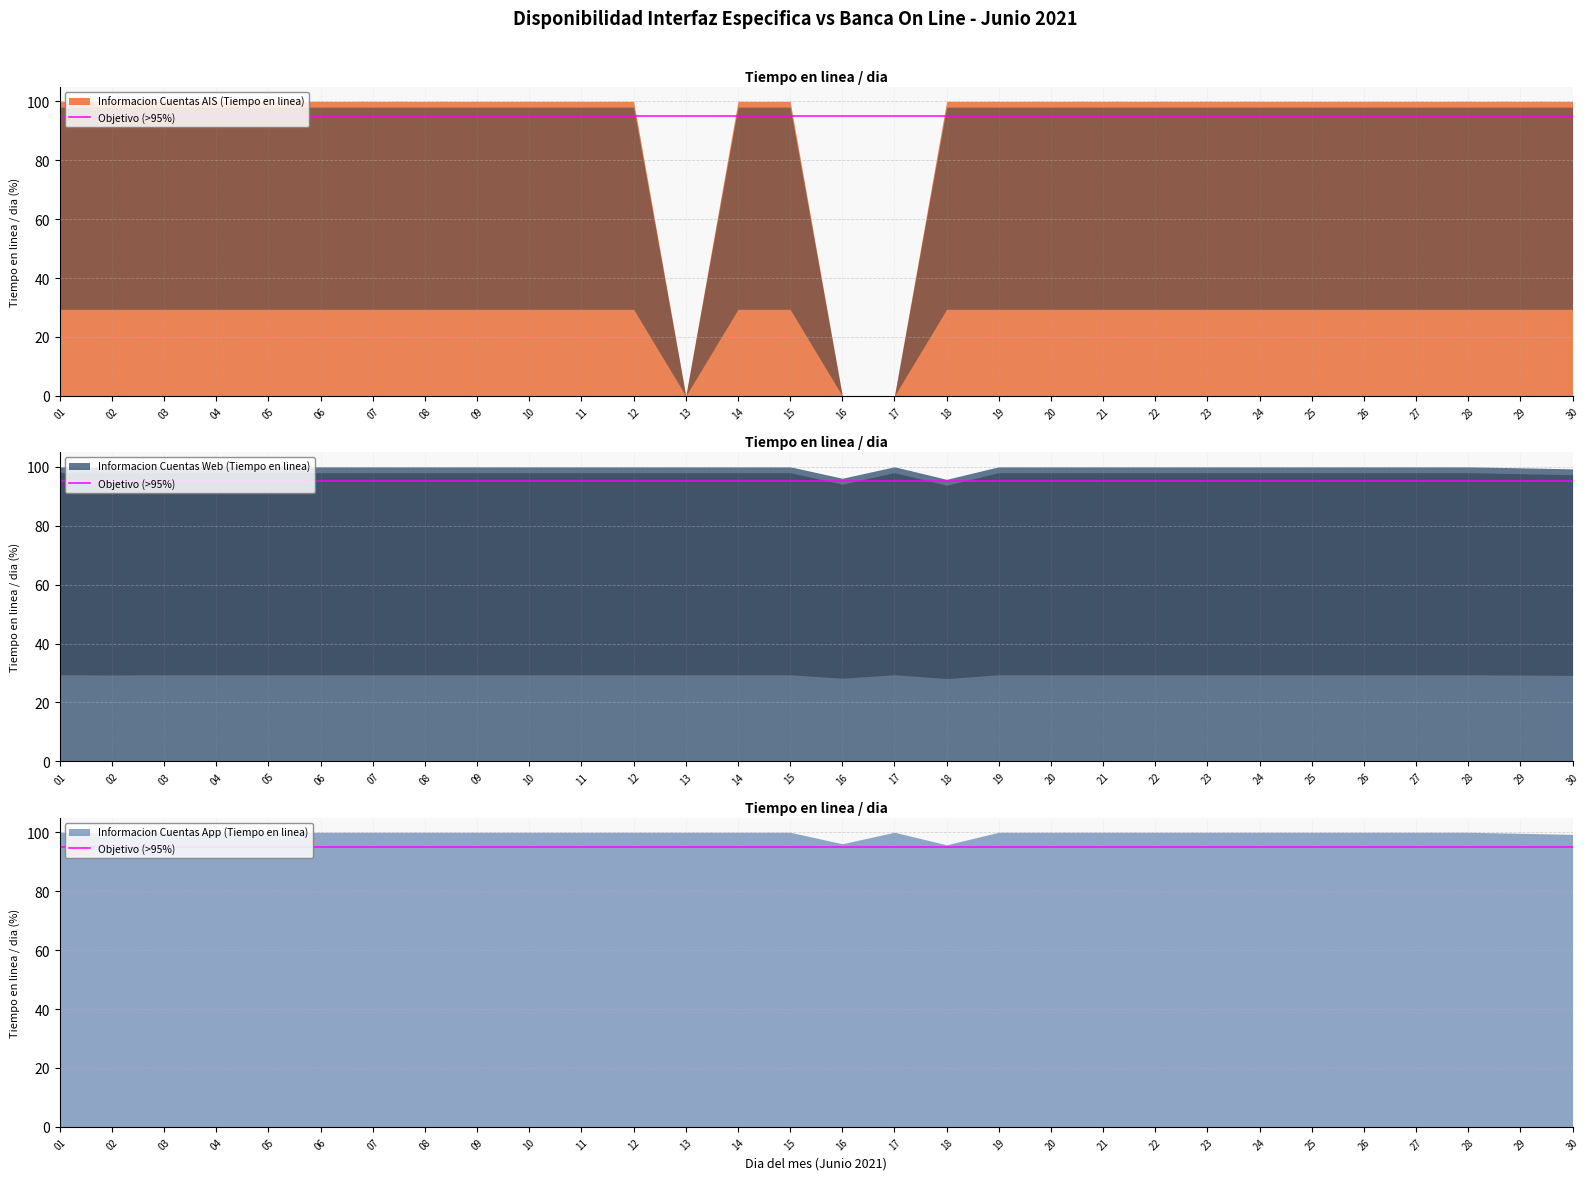

Does the chart display data point markers on the line(s)?

No